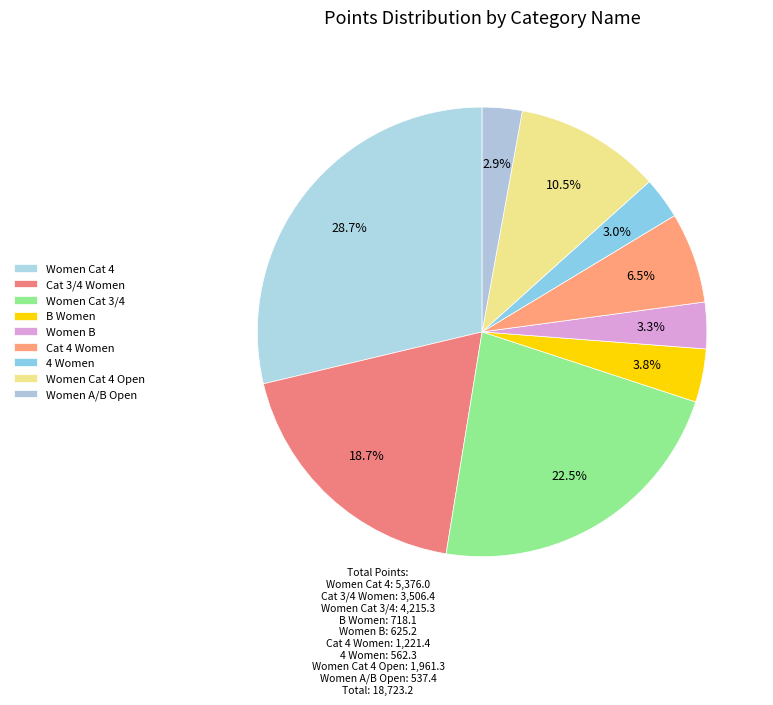

Is Women Cat 3/4 the majority of the pie?

No